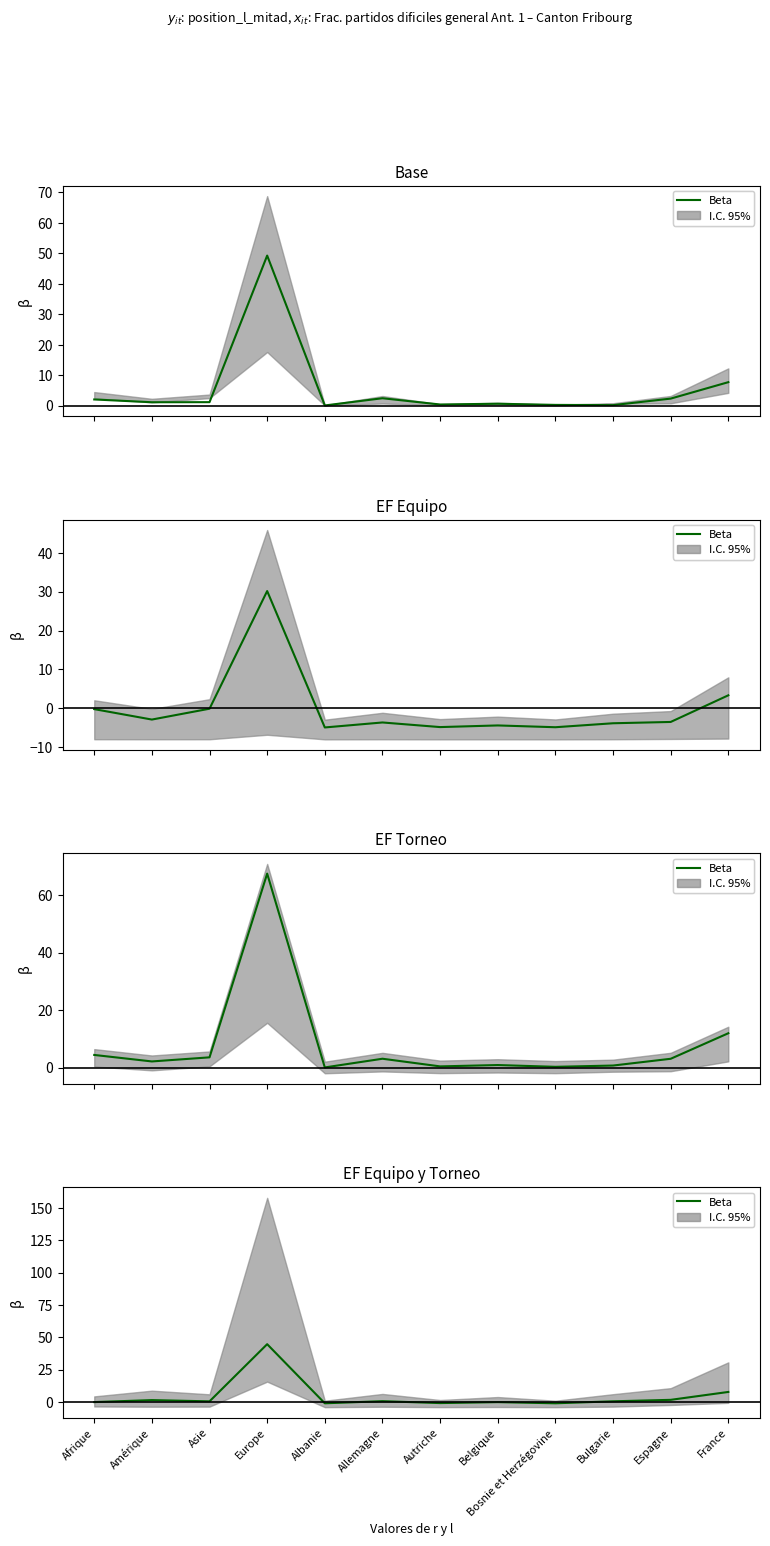

What position from the right is Bosnie et Herzégovine?

4